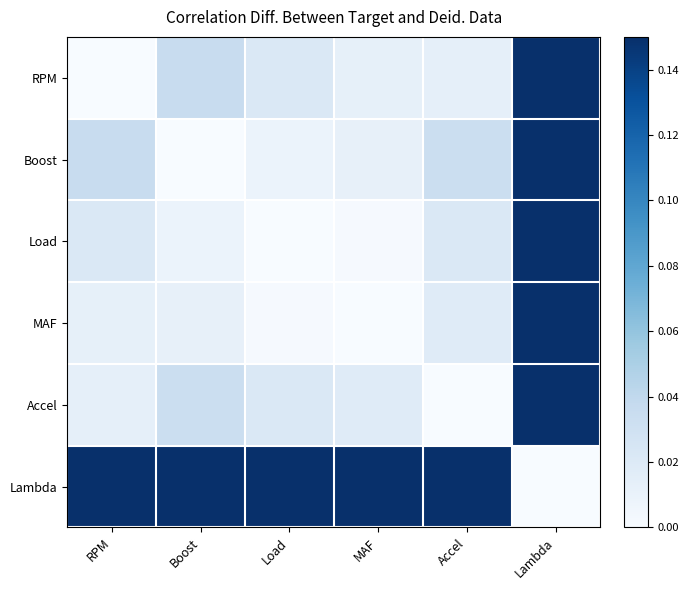

Reading right to left, what are all the values shown in this chart?

RPM: Lambda=0.3	Accel=0.0	MAF=0.0	Load=0.0	Boost=0.0	RPM=0.0
Boost: Lambda=0.2	Accel=0.0	MAF=0.0	Load=0.0	Boost=0.0	RPM=0.0
Load: Lambda=0.2	Accel=0.0	MAF=0.0	Load=0.0	Boost=0.0	RPM=0.0
MAF: Lambda=0.2	Accel=0.0	MAF=0.0	Load=0.0	Boost=0.0	RPM=0.0
Accel: Lambda=0.3	Accel=0.0	MAF=0.0	Load=0.0	Boost=0.0	RPM=0.0
Lambda: Lambda=0.0	Accel=0.3	MAF=0.2	Load=0.2	Boost=0.2	RPM=0.3